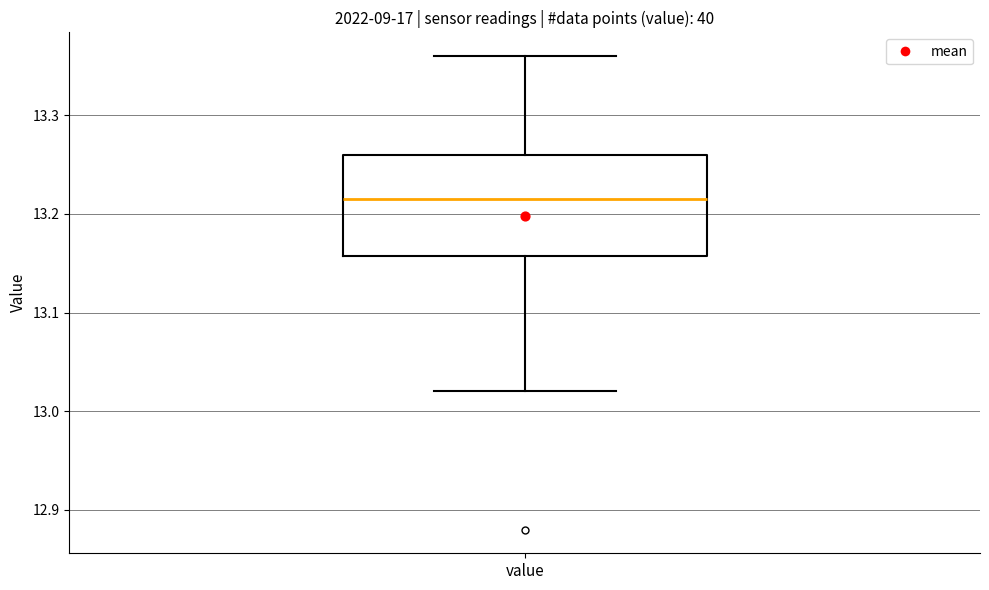

Where does the upper whisker of the box for value end on the y-axis? The values are not printed on the chart, so give them approximately, as read against the axis.

13.36